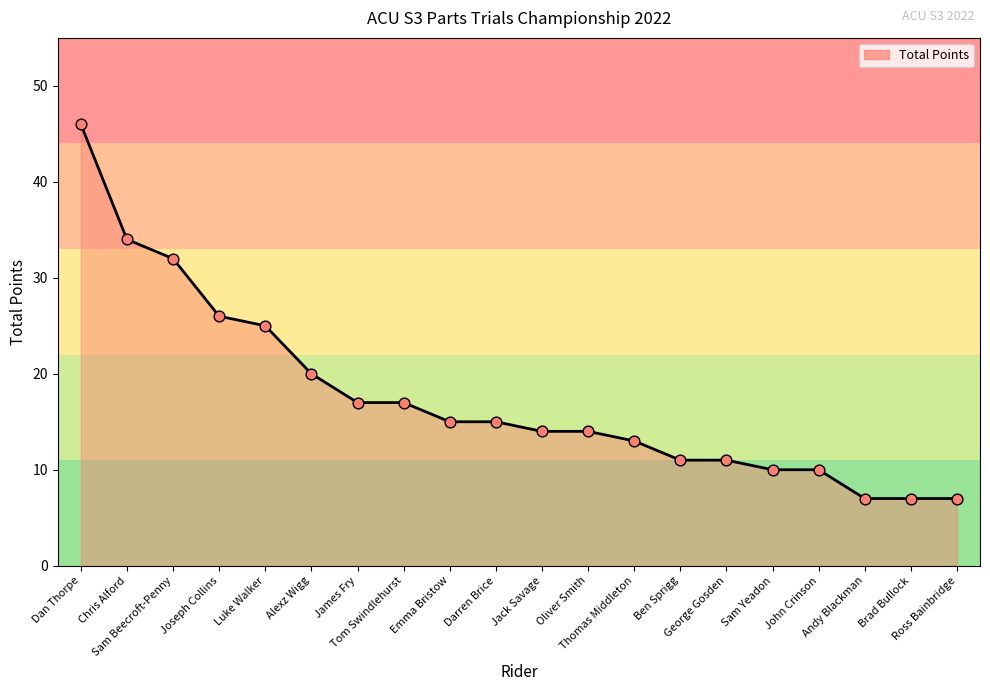

Approximately how many times larger is the value at Brad Bullock compared to Sam Beecroft-Penny?

0.2